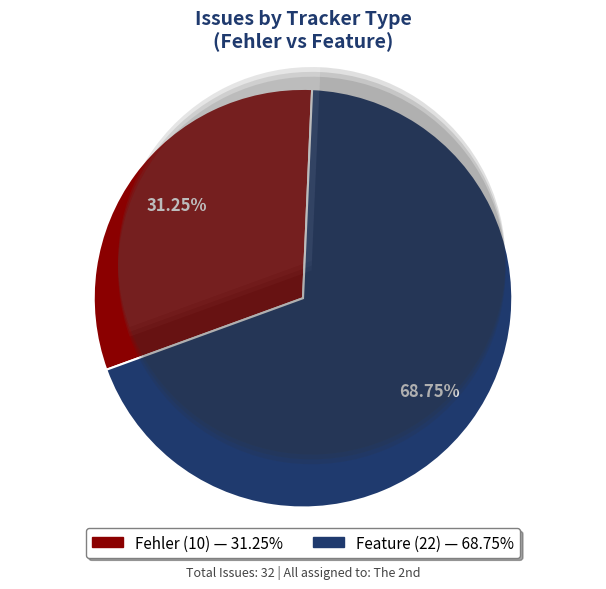

What is the total percentage of Feature and Fehler?

100.0%